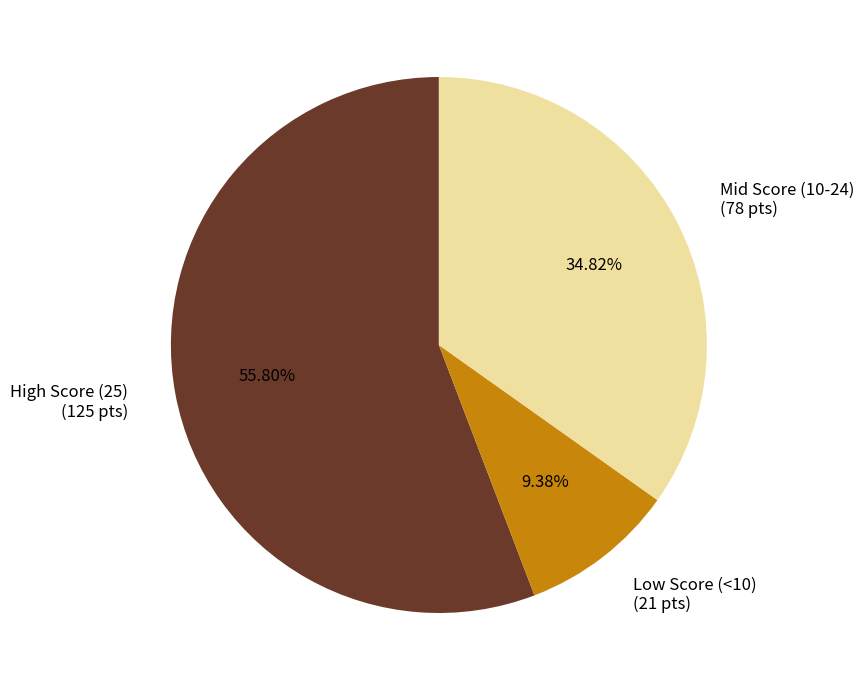

How many slices are in this pie chart?

3